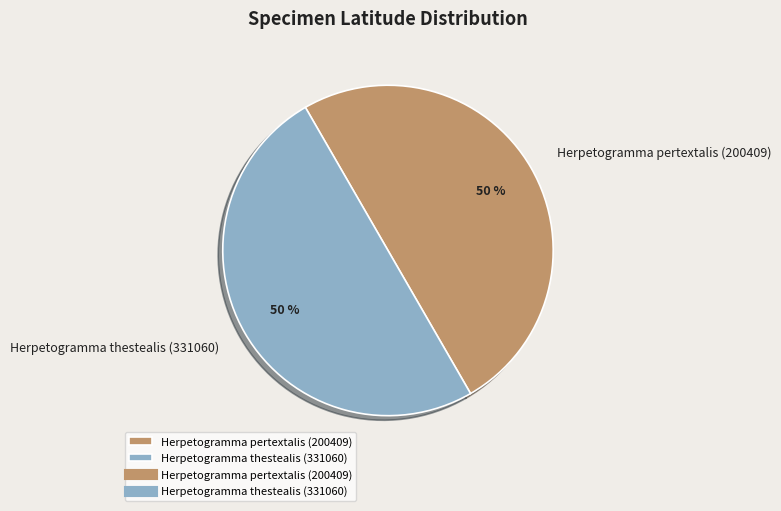

Do Herpetogramma thestealis (331060) and Herpetogramma pertextalis (200409) together represent more than half of the pie?

Yes